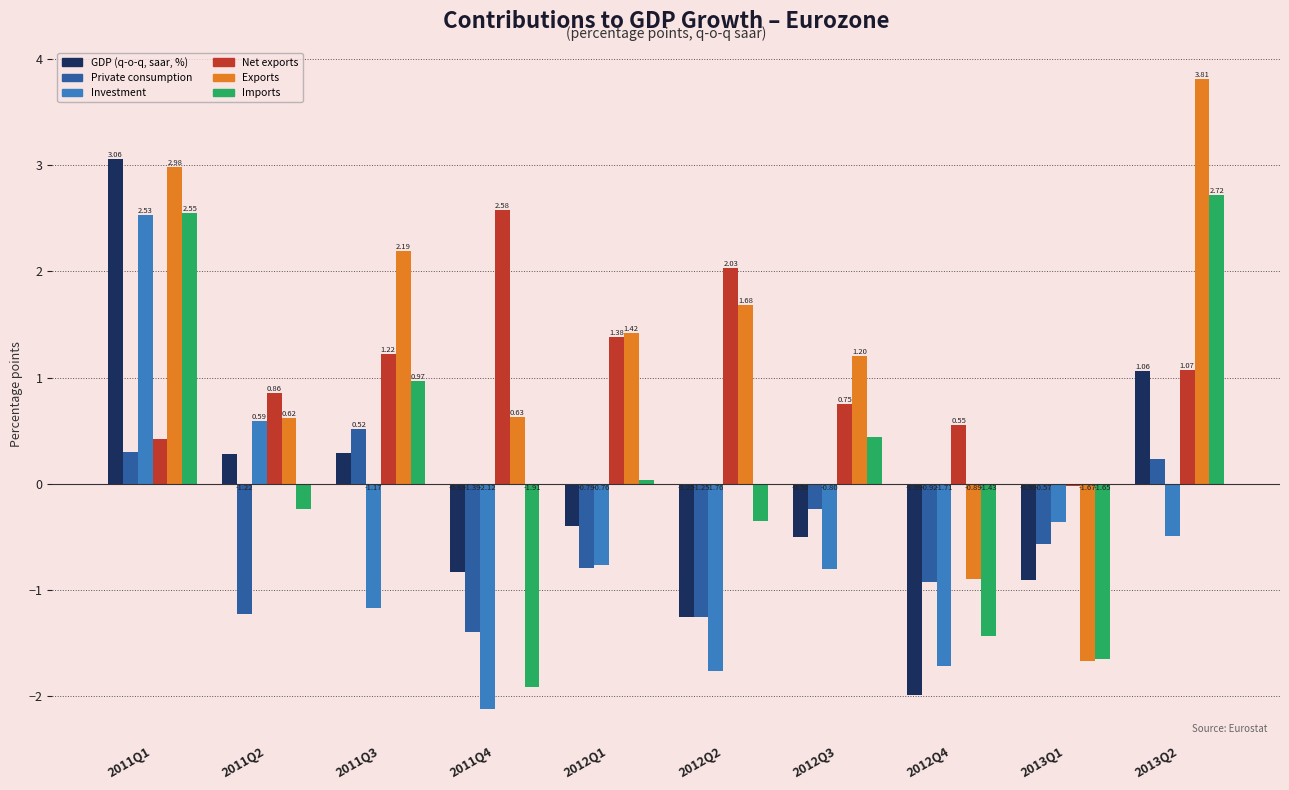

Which series changed the most between 2012Q2 and 2013Q1?

Exports